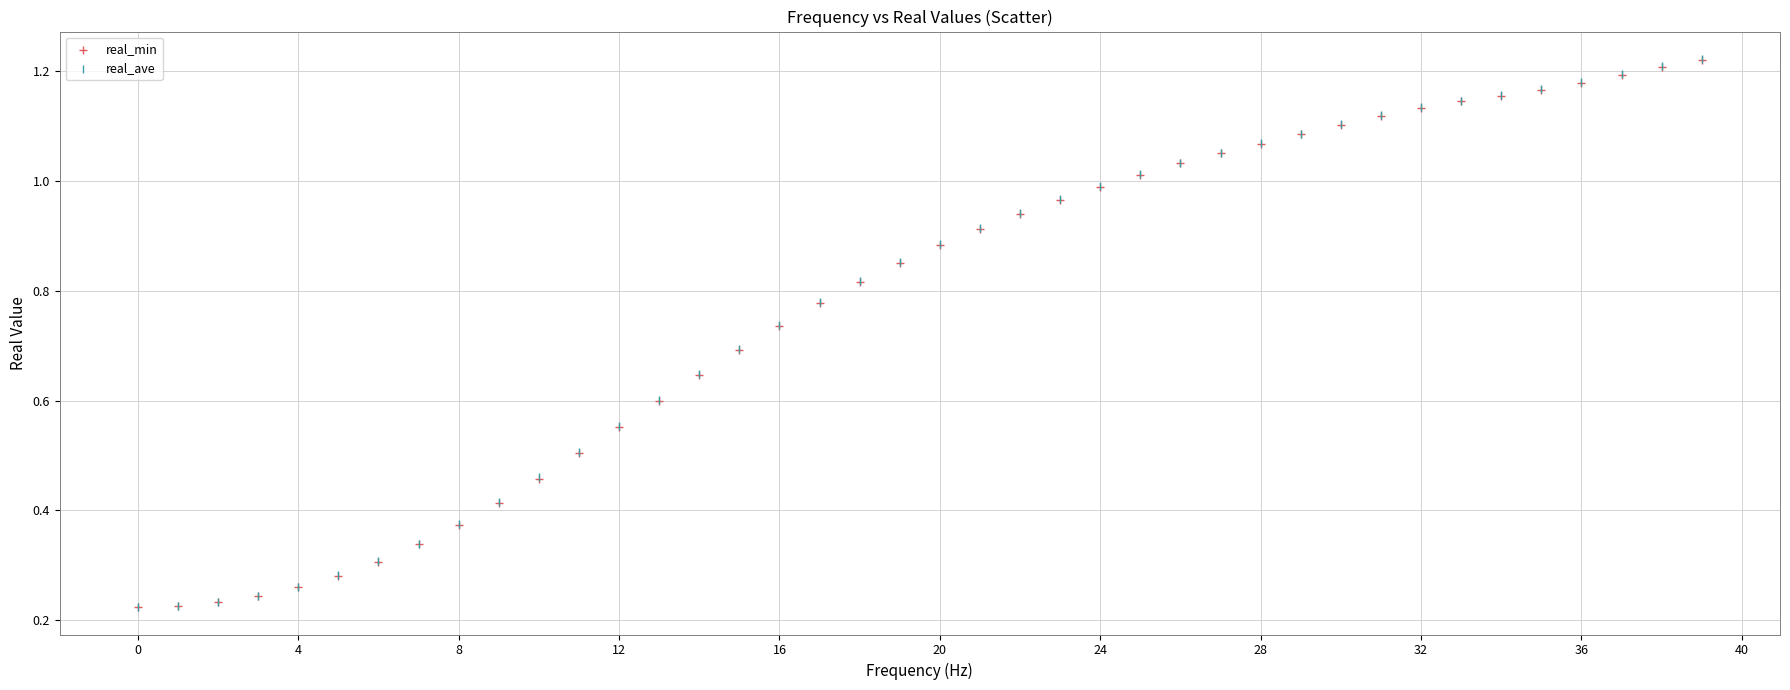

Which series has the widest spread of Y values?

real_ave